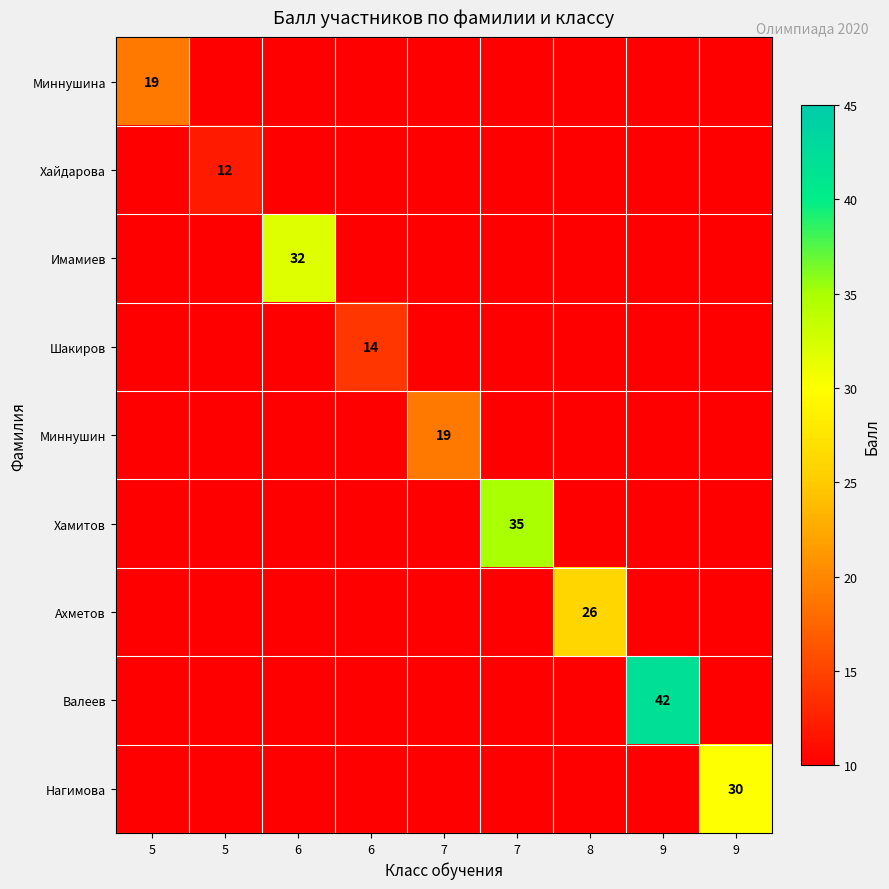

At which category is the sum across all series the highest?

9